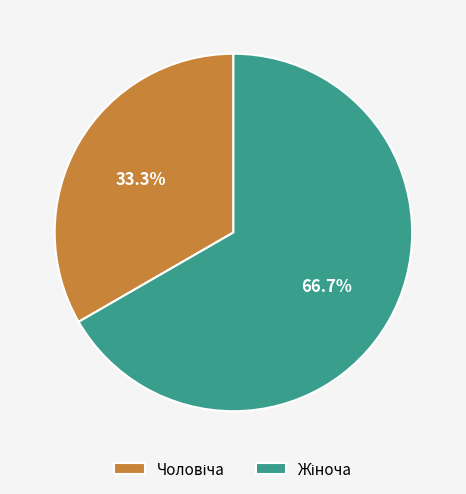

Is there any slice that represents more than half of the pie?

Yes